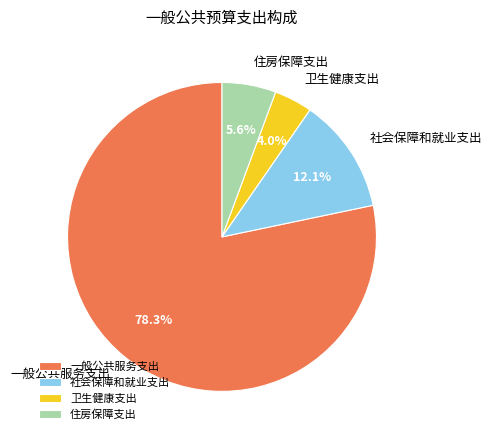

True or false: 一般公共服务支出 accounts for 78% of the total.

True